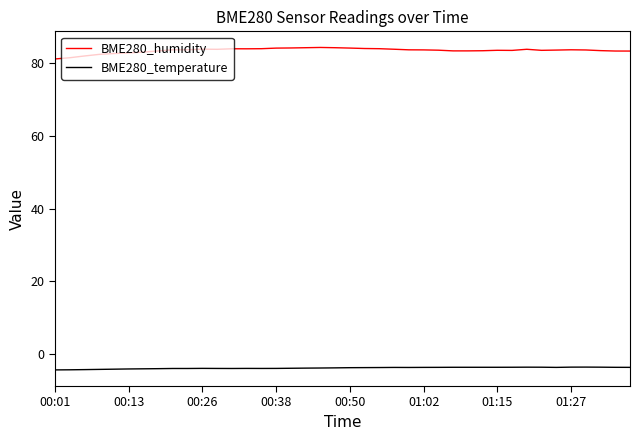

Which series has the largest range (max minus min)?

BME280_humidity